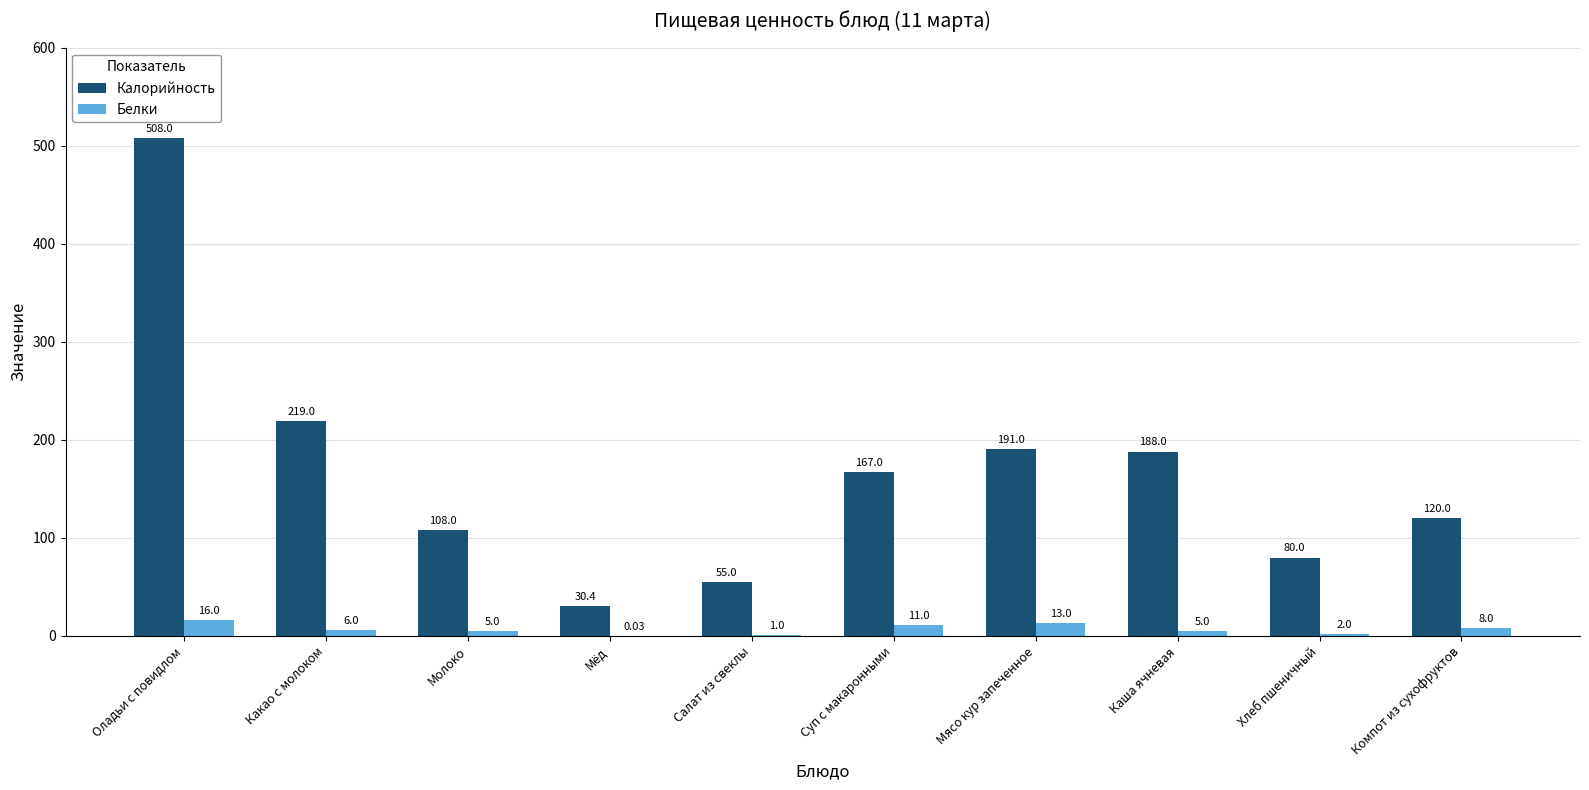

Which category has the highest value in the Калорийность series?

Оладьи с повидлом